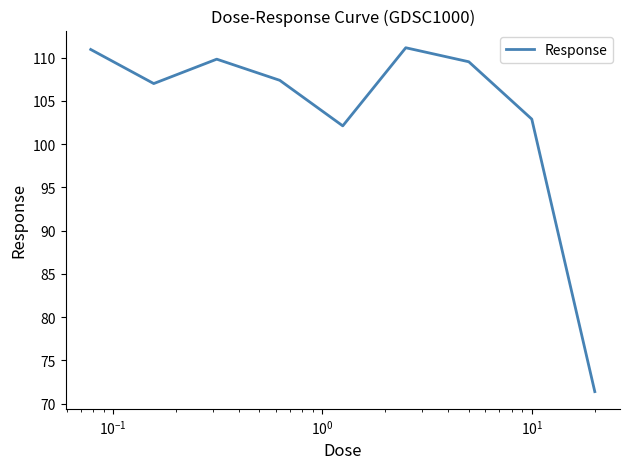

What is the average value?

103.6